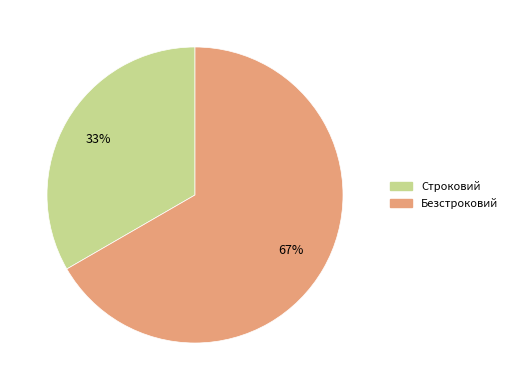

Rank the categories by value from highest to lowest.

Безстроковий, Строковий